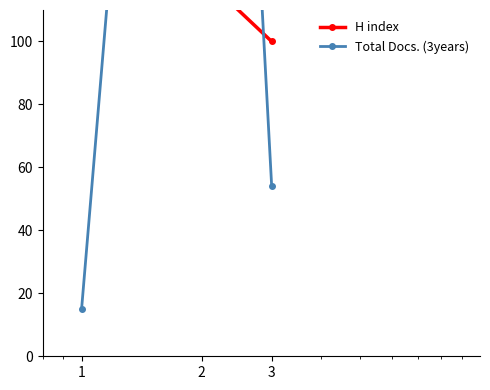

At which category is the sum across all series the highest?

2